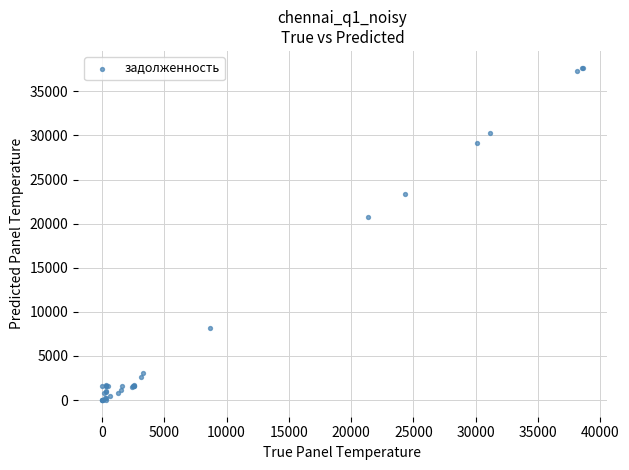

What Y value in the scatter plot is closest to 18845?

20788.1